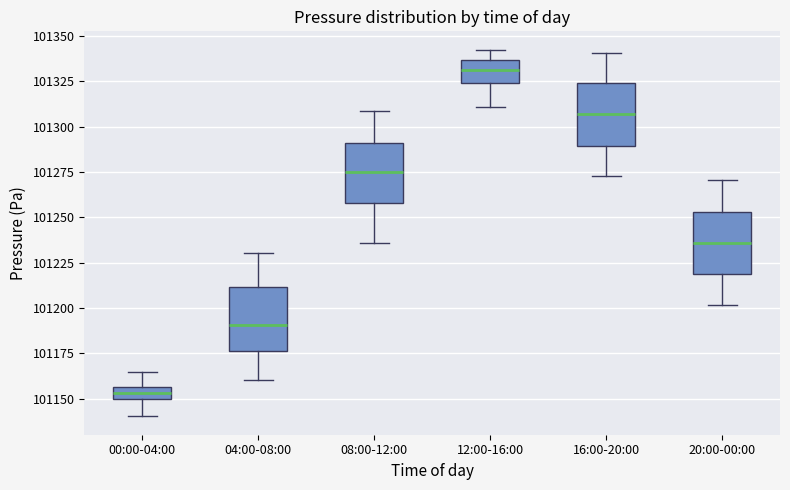

Where is the upper edge of the box for 00:00-04:00 on the y-axis? The values are not printed on the chart, so give them approximately, as read against the axis.

101155